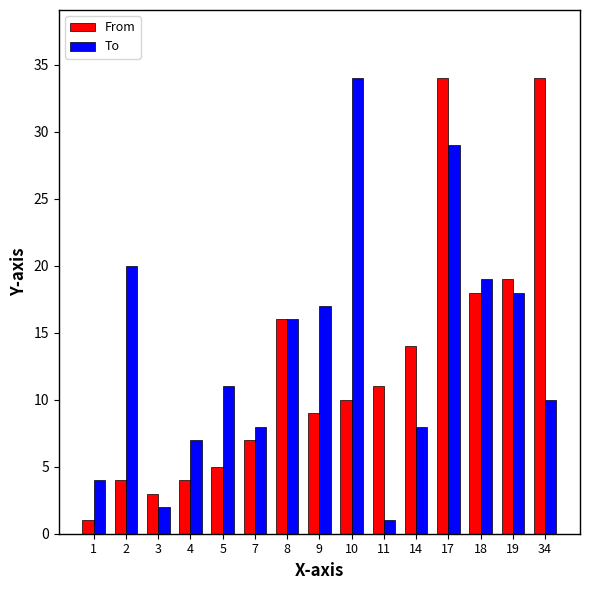

What is the total value across all series at 19?

37